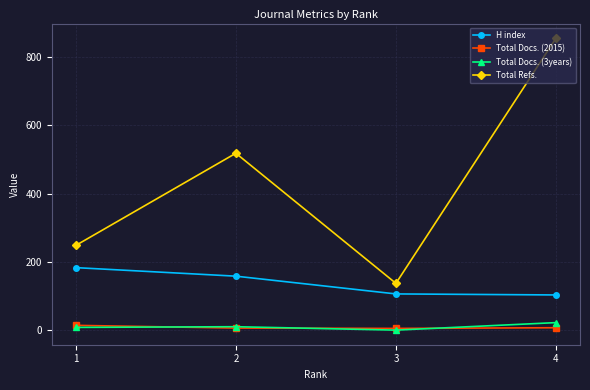

Read the Total Docs. (2015) value at 3.

5